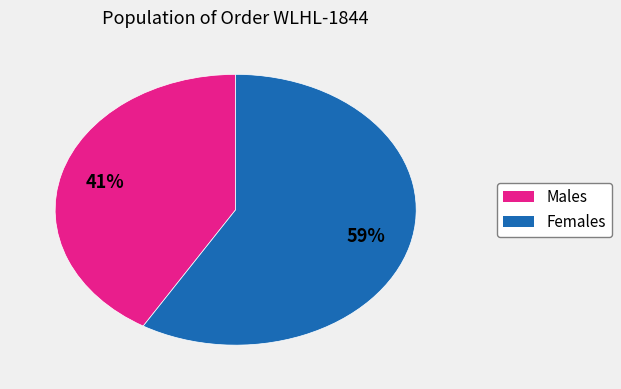

To the nearest percent, what is the average slice percentage?

50%